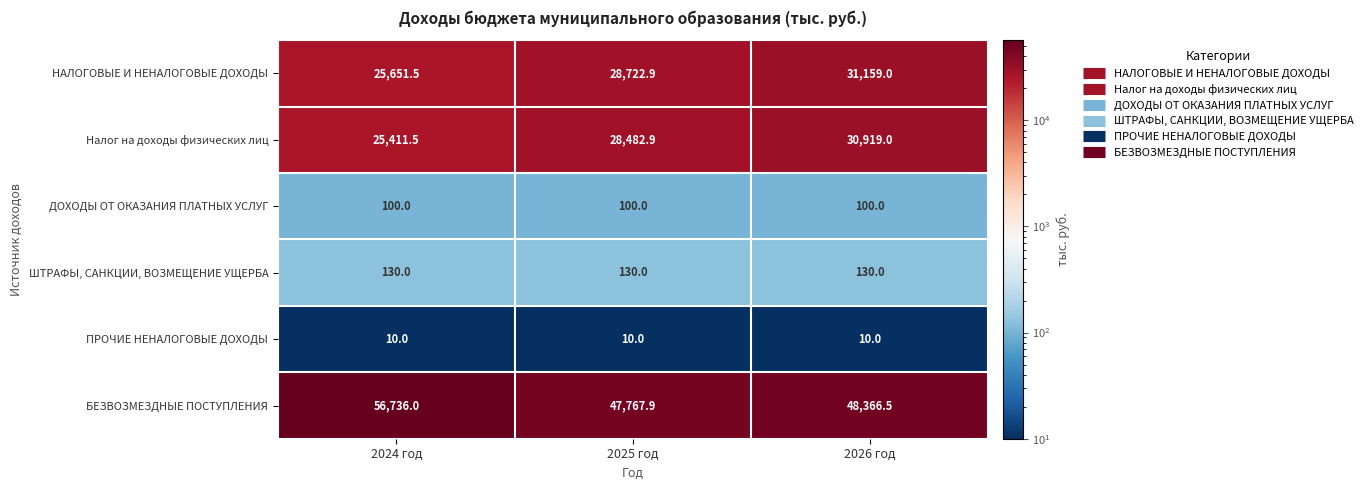

What is the maximum value shown in the chart?

56736.0